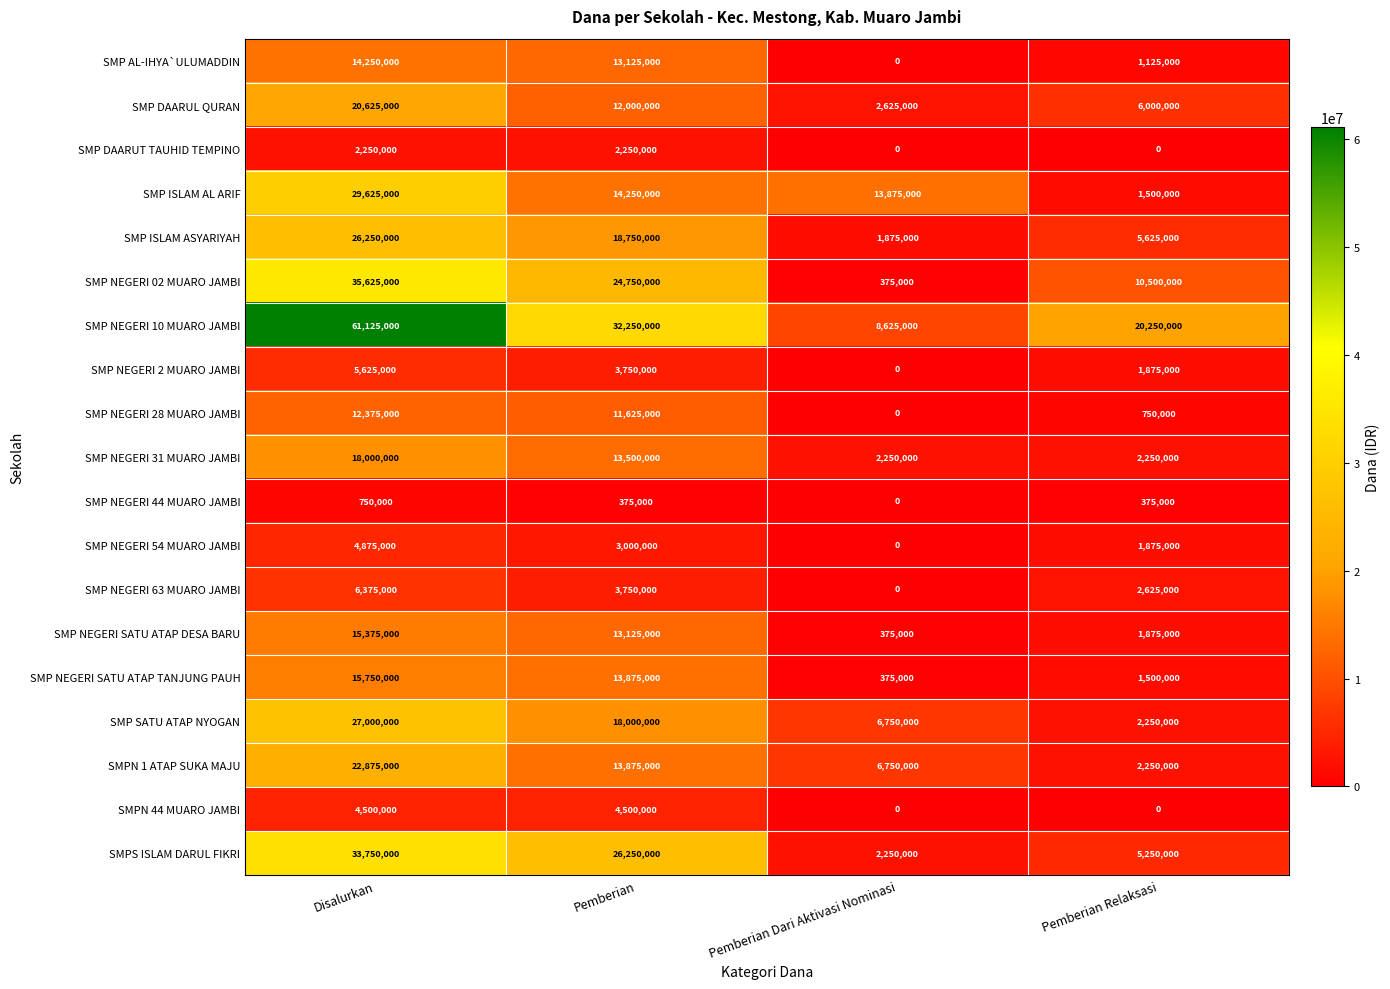

Count the number of categories in the chart.

4